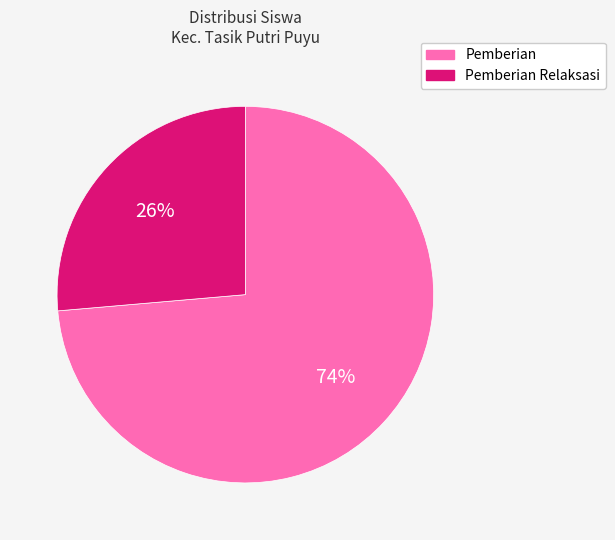

Is there any slice that represents more than half of the pie?

Yes